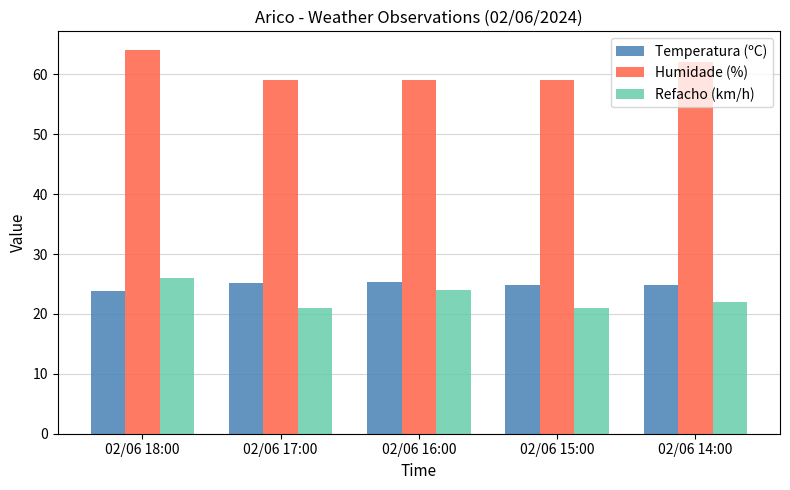

Count the number of data series in this chart.

3